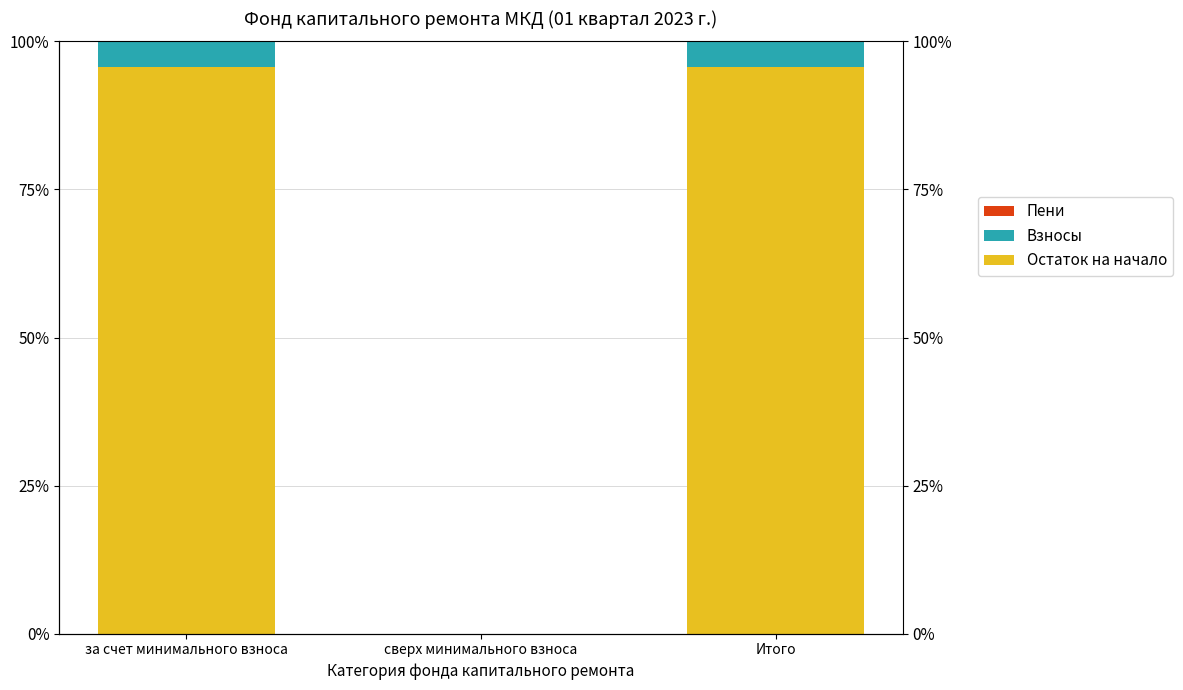

How many bars are there in total?

9